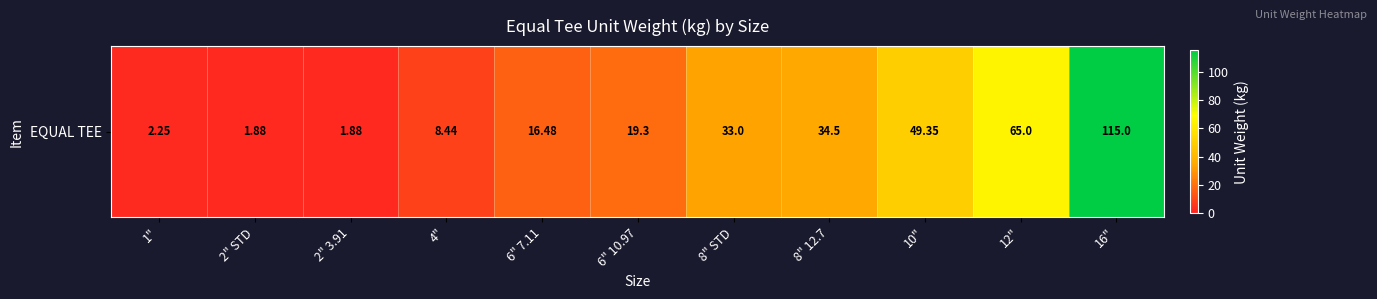

Rank the categories by value from lowest to highest.

2" STD, 2" 3.91, 1", 4", 6" 7.11, 6" 10.97, 8" STD, 8" 12.7, 10", 12", 16"